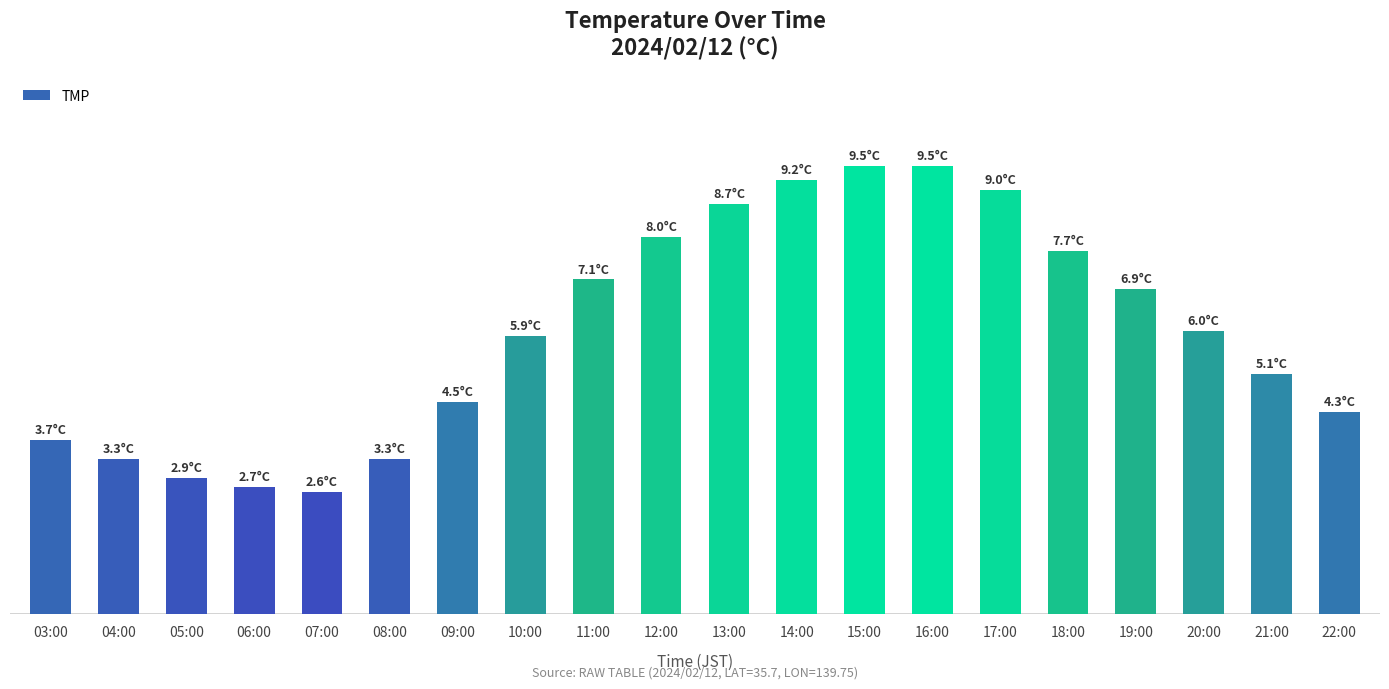

Between 20:00 and 13:00, which is larger?

13:00